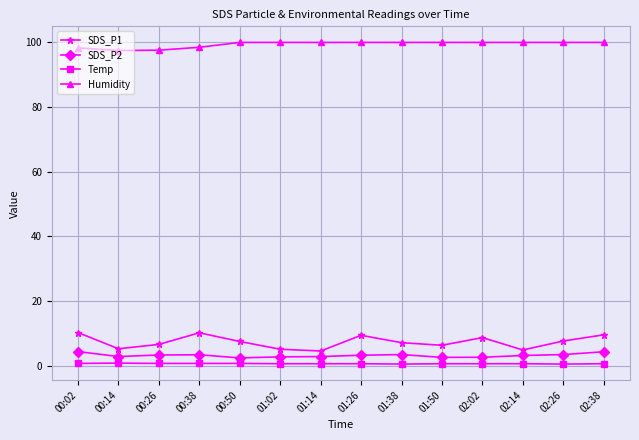

True or false: SDS_P2 has more than 0 interior local peaks.

True